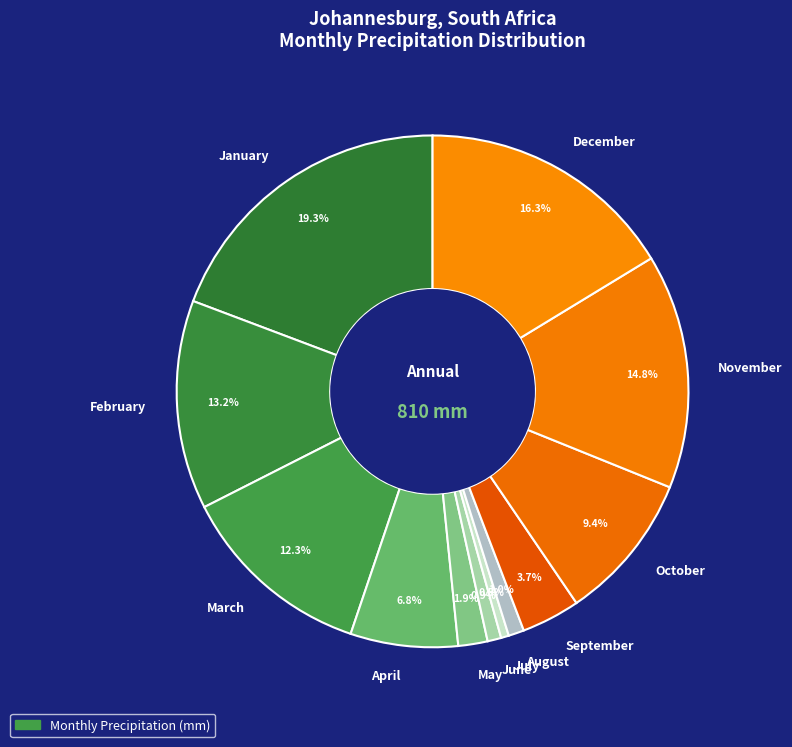

The December slice represents 23% of the pie. True or false?

False